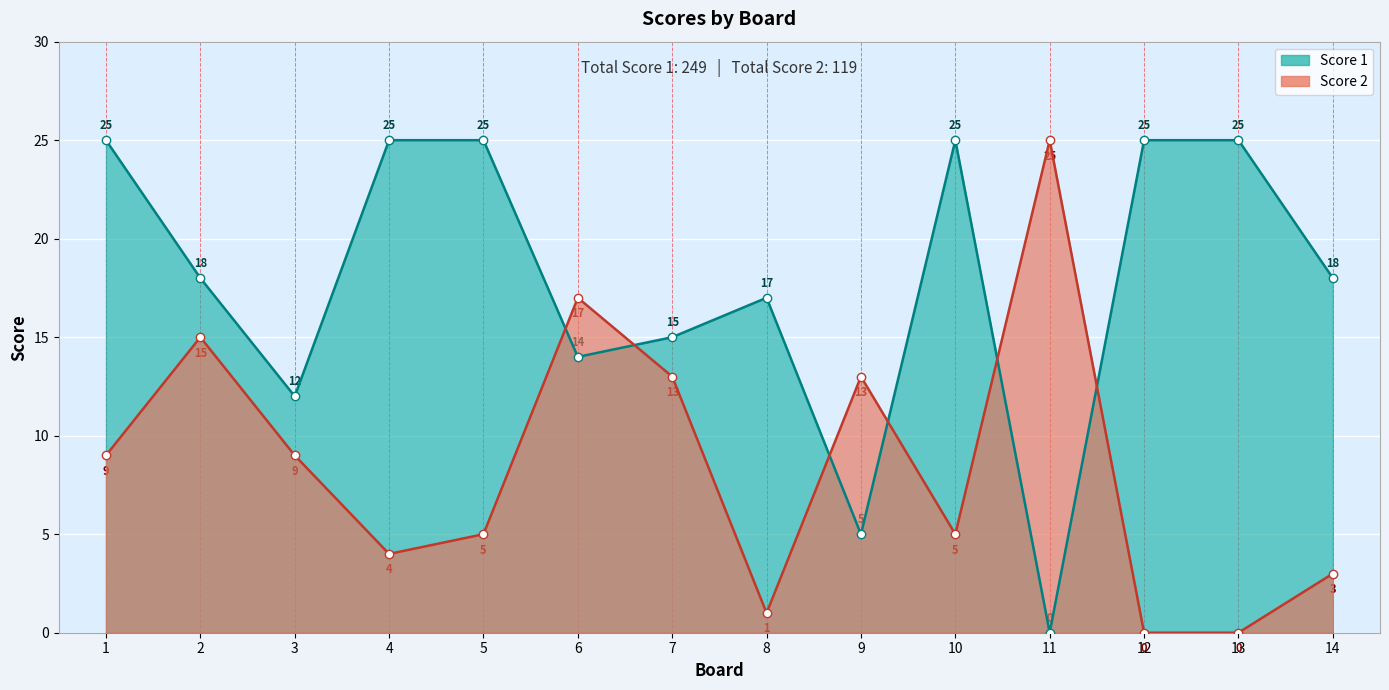

What is the difference between the maximum and minimum values in the Score 2 series?

25